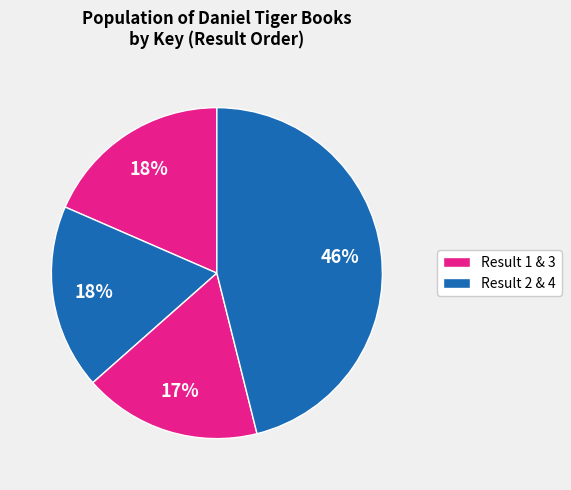

How many slices are in this pie chart?

4